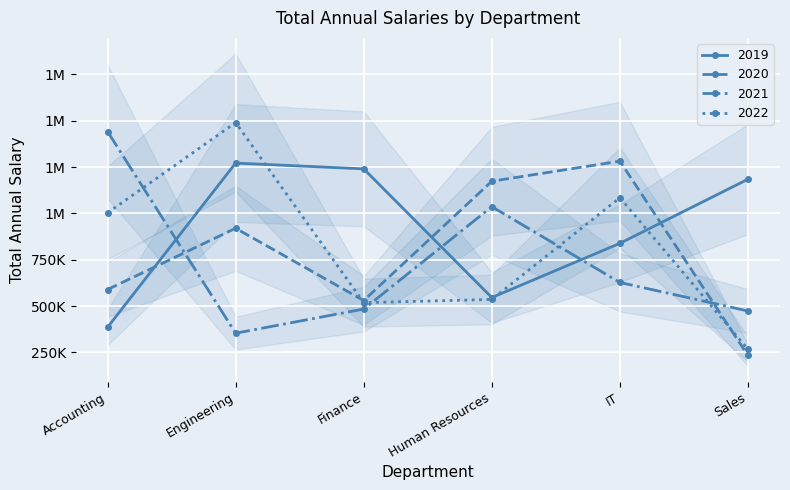

After their last crossing, which series has the higher values: 2019 or 2021?

2019